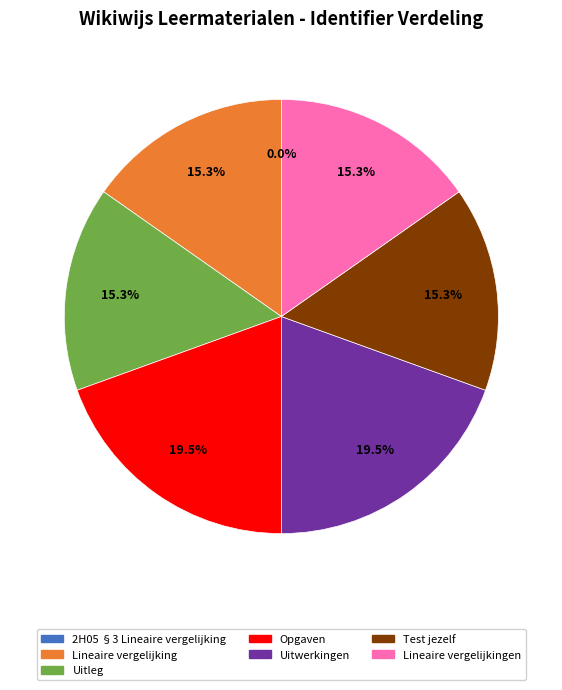

True or false: Lineaire vergelijking accounts for 15% of the total.

True